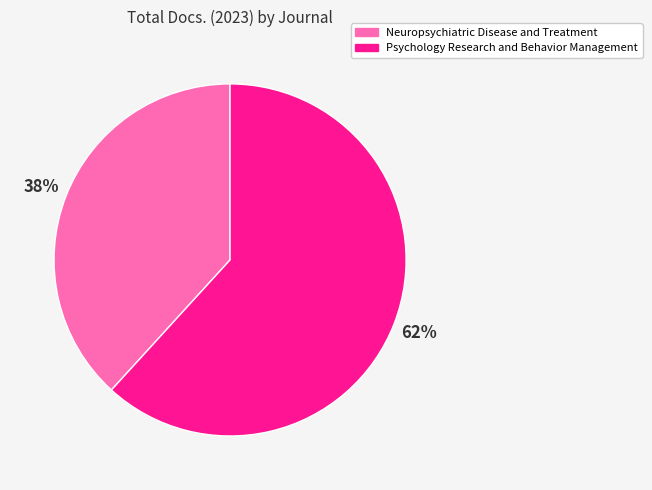

What percentage is the Psychology Research and Behavior Management slice, to the nearest percent?

62%